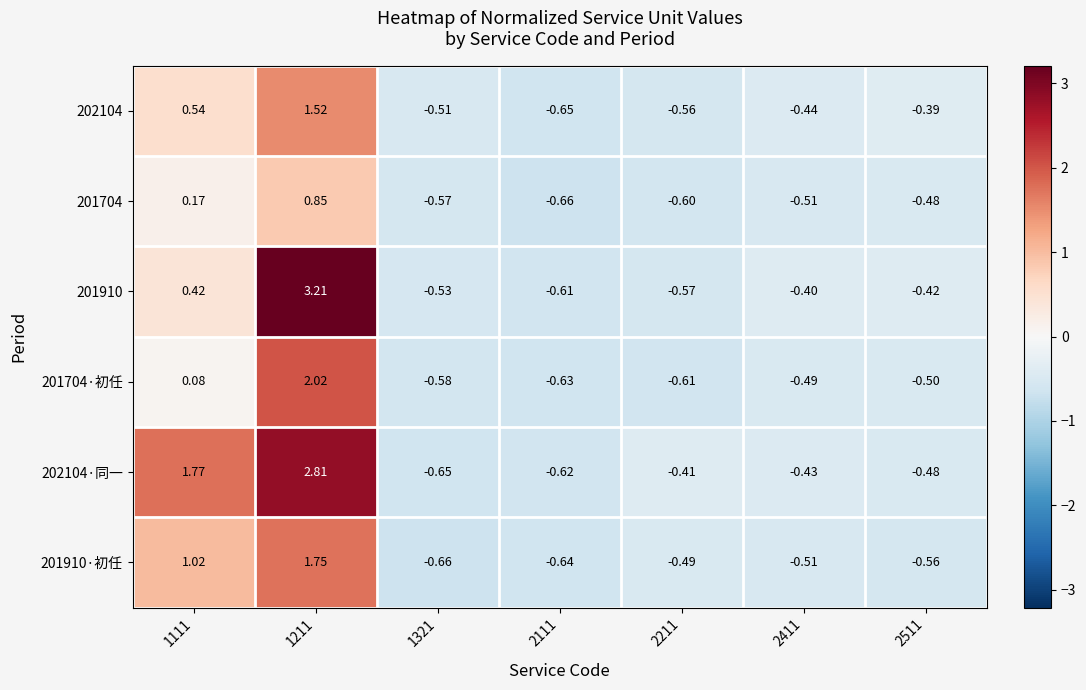

Is the value of 201910·初任 at 1211 greater than the value of 202104·同一 at 2111?

Yes